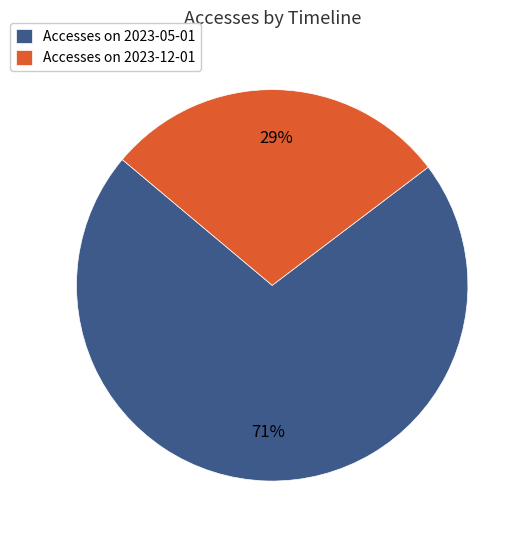

Is there any slice that represents more than half of the pie?

Yes